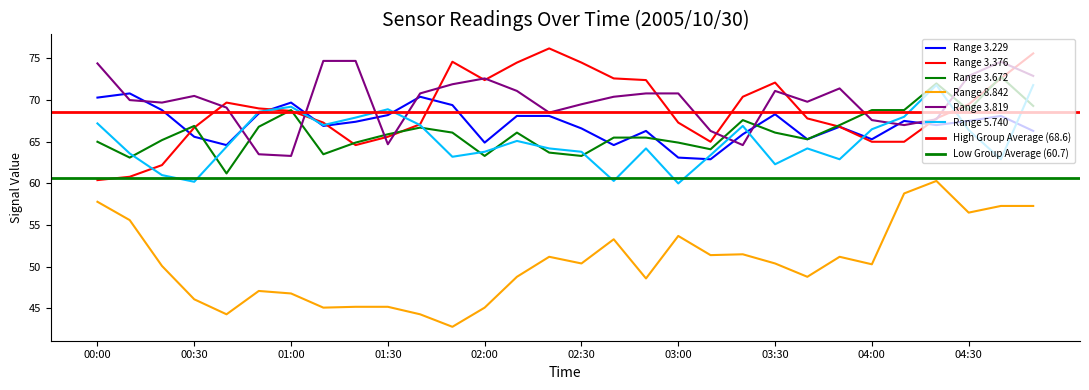

At which category does 5.740 reach its first local valley?

00:30